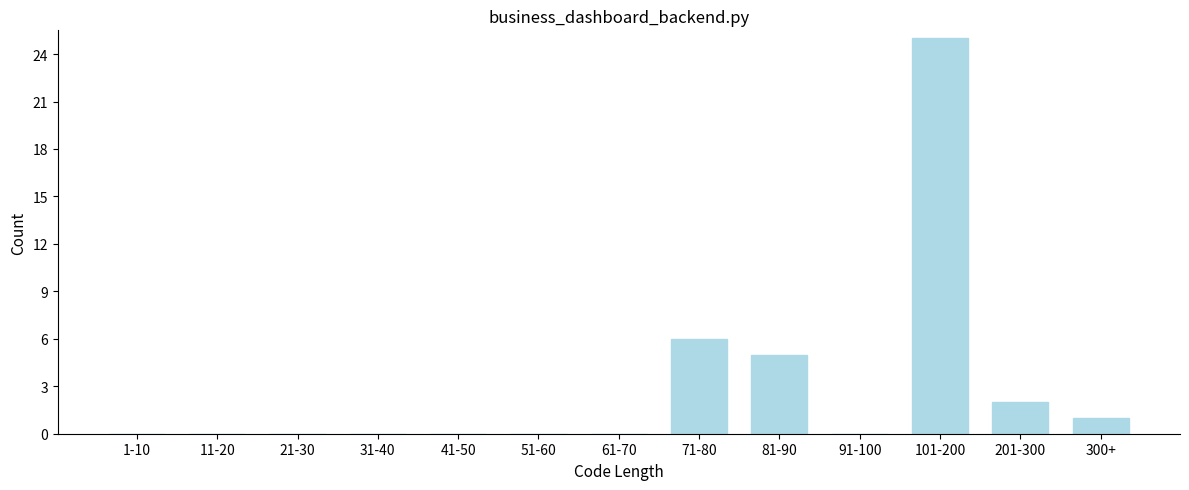

Reading right to left, transcribe all the data shown in this chart.

300+=1	201-300=2	101-200=25	91-100=0	81-90=5	71-80=6	61-70=0	51-60=0	41-50=0	31-40=0	21-30=0	11-20=0	1-10=0